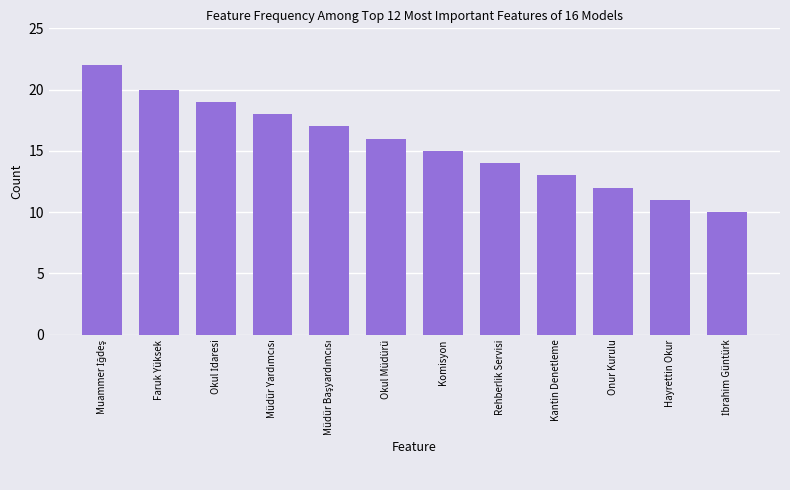

What is the value of the 6th bar from the left?

16